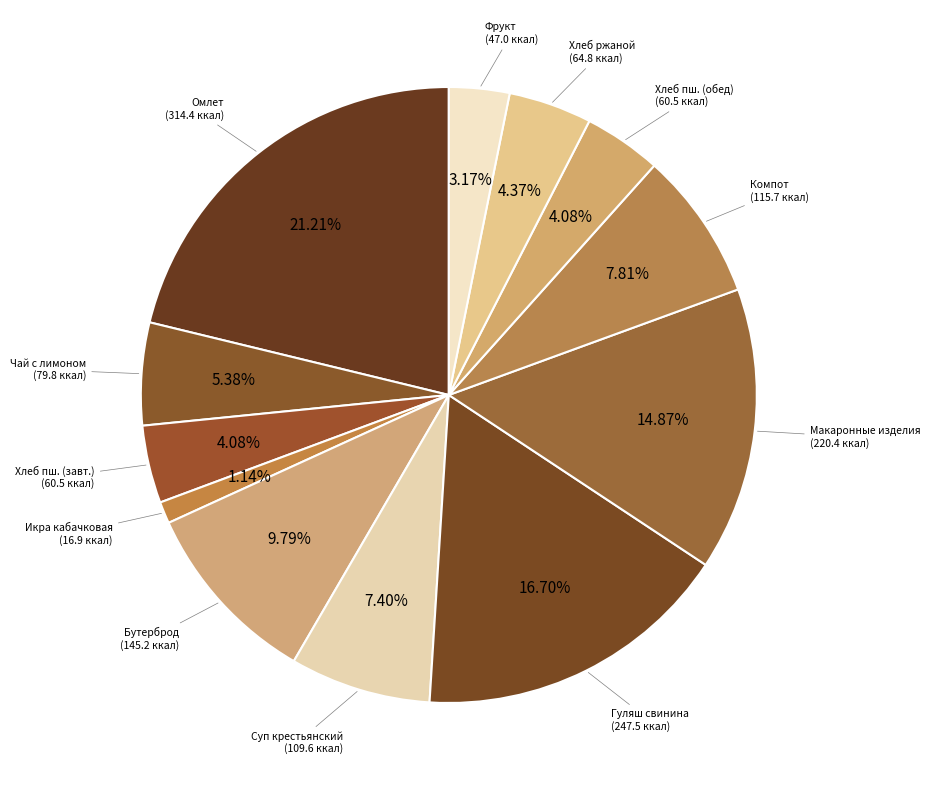

The Икра кабачковая slice represents 7% of the pie. True or false?

False